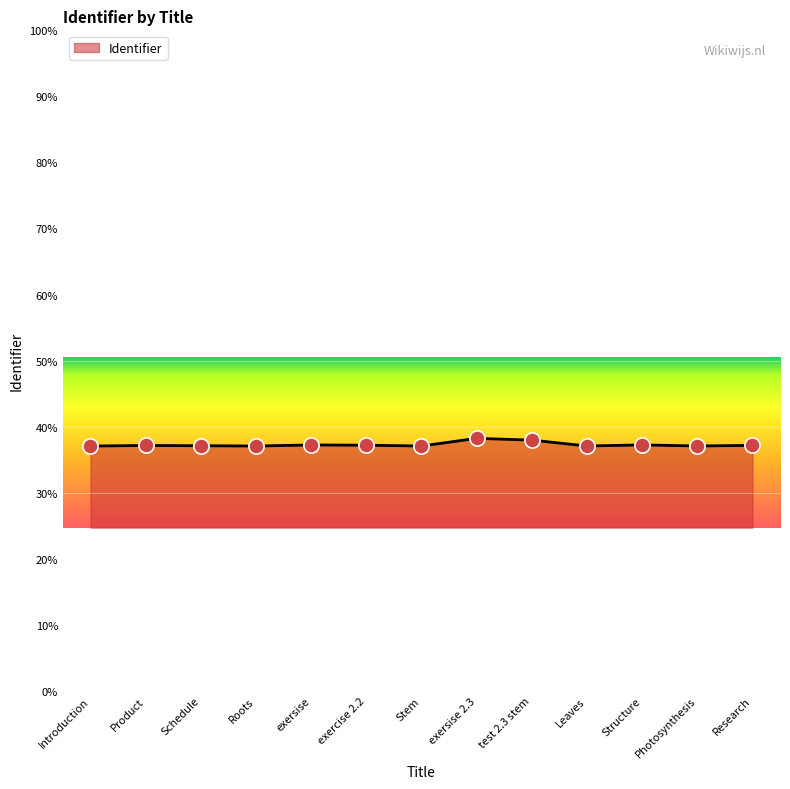

Approximately how many times larger is the value at Roots compared to Stem?

1.0